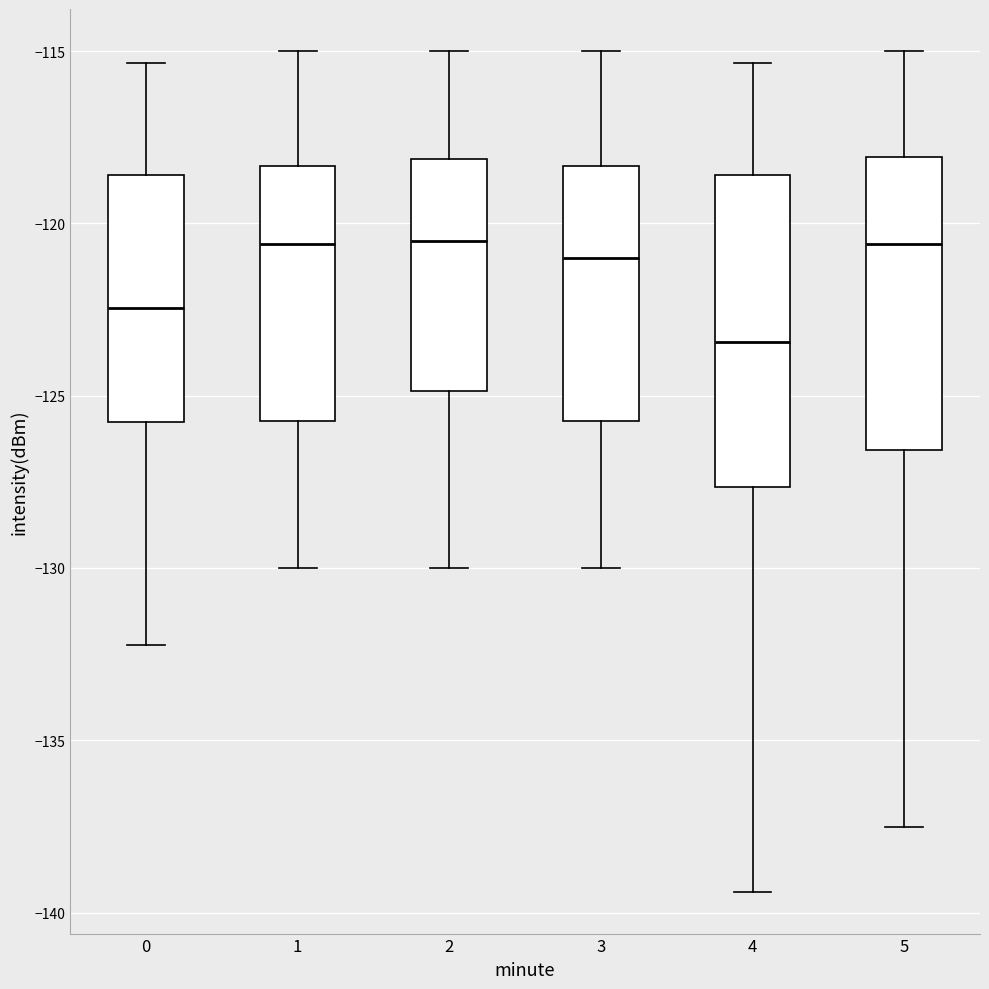

Reading left to right, transcribe this box plot: for each box, give where its median line is, the range the box spans, and where its two whiskers end, as read against the y-axis. The values are not printed on the chart, so give them approximately, as read against the axis.

0: median -122.5, box -126.0 to -118.5, whiskers -132.5 to -115.5
1: median -120.5, box -125.5 to -118.5, whiskers -130.0 to -115.0
2: median -120.5, box -125.0 to -118.0, whiskers -130.0 to -115.0
3: median -121.0, box -125.5 to -118.5, whiskers -130.0 to -115.0
4: median -123.5, box -127.5 to -118.5, whiskers -139.5 to -115.5
5: median -120.5, box -126.5 to -118.0, whiskers -137.5 to -115.0